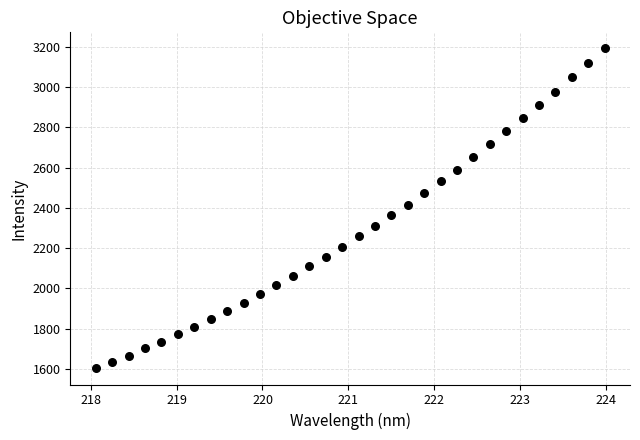

What is the range of Y values (max minus min)?

1590.0